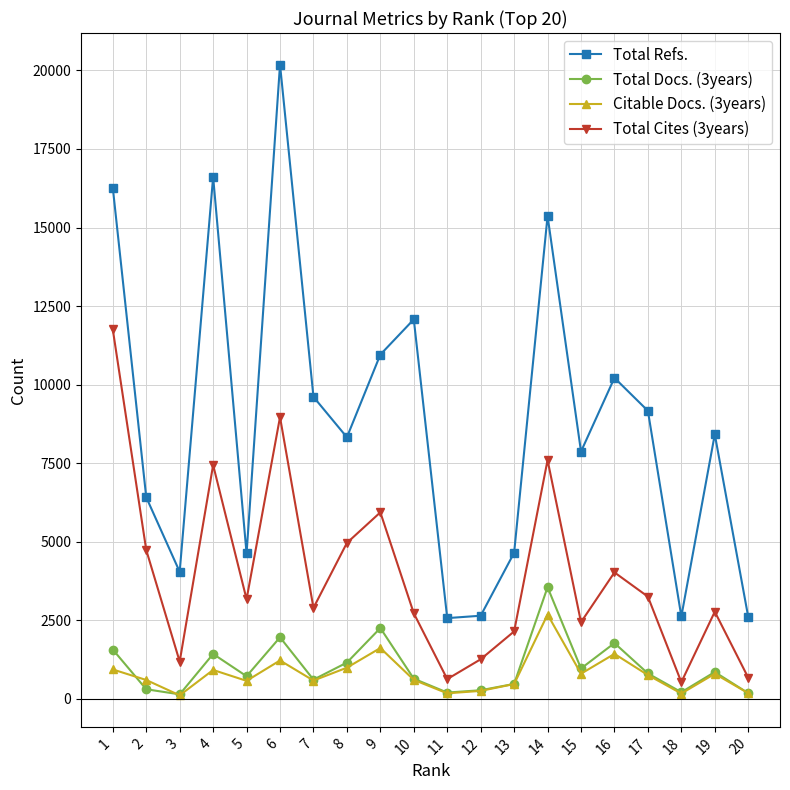

Where does the Total Docs. (3years) series first go above 805?

1